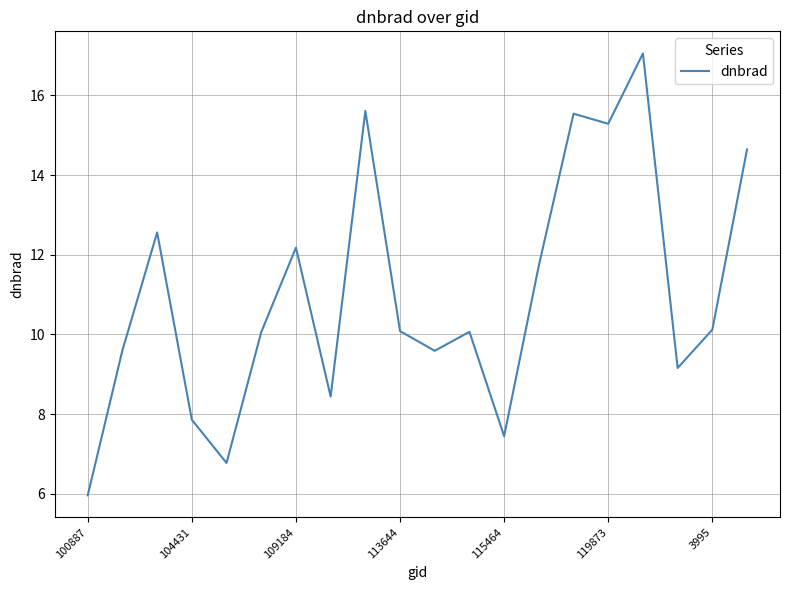

What is the difference between the maximum and minimum values?

11.1